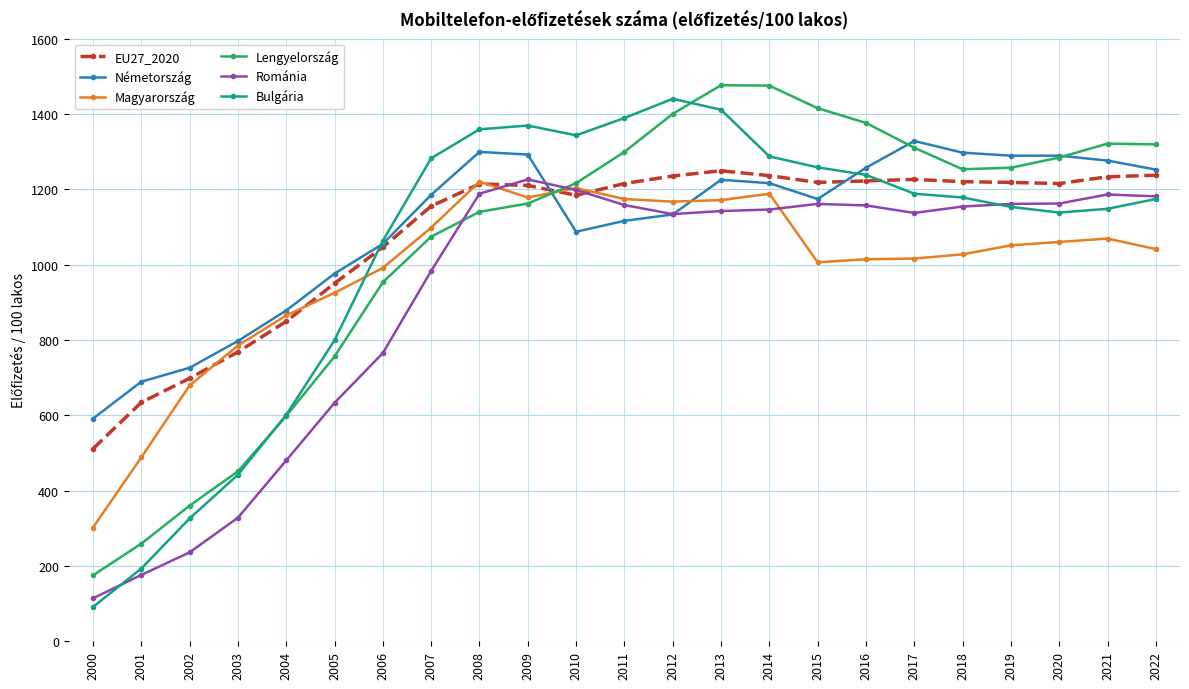

Which category has the highest value in the Románia series?

2009